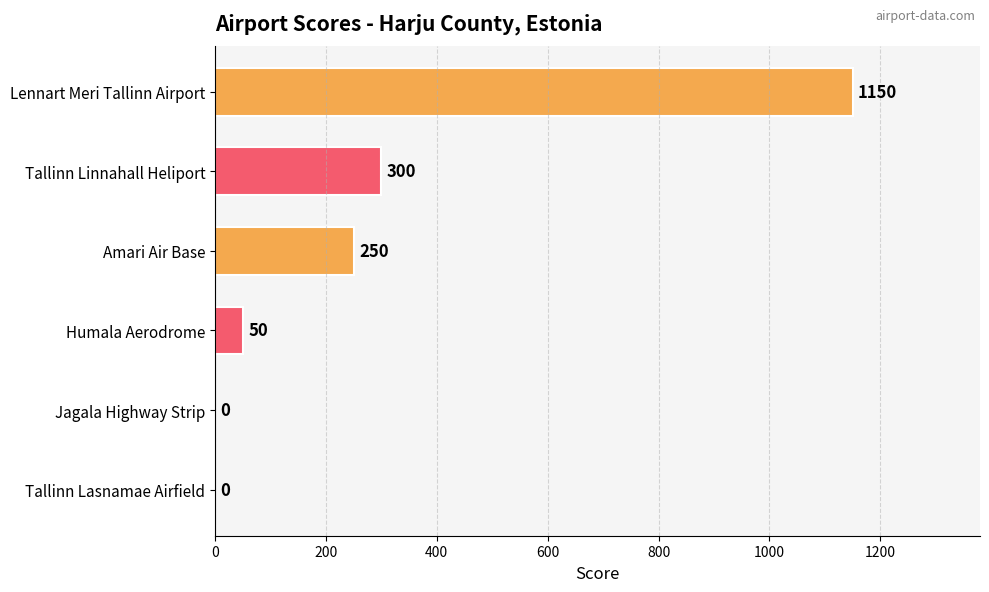

Reading top to bottom, transcribe all the data shown in this chart.

Lennart Meri Tallinn Airport=1150	Tallinn Linnahall Heliport=300	Amari Air Base=250	Humala Aerodrome=50	Jagala Highway Strip=0	Tallinn Lasnamae Airfield=0